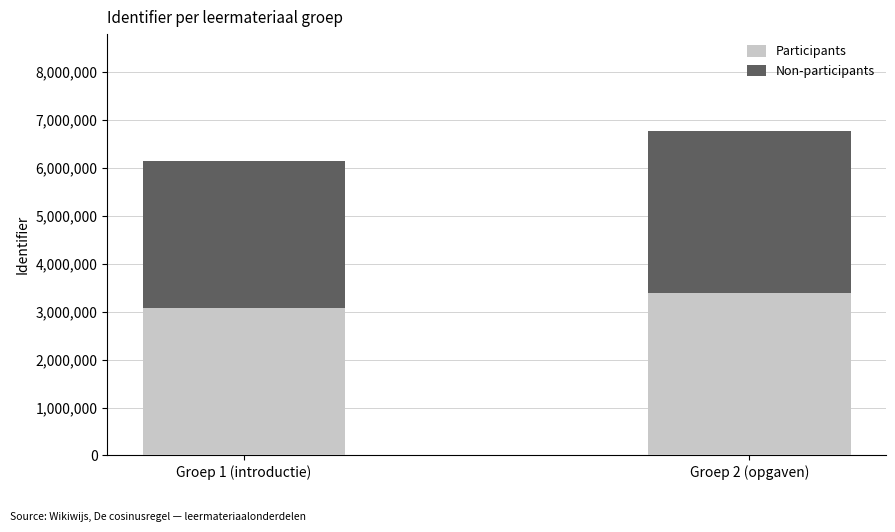

List the labels in order of Participants value, largest first.

Groep 2 (opgaven), Groep 1 (introductie)